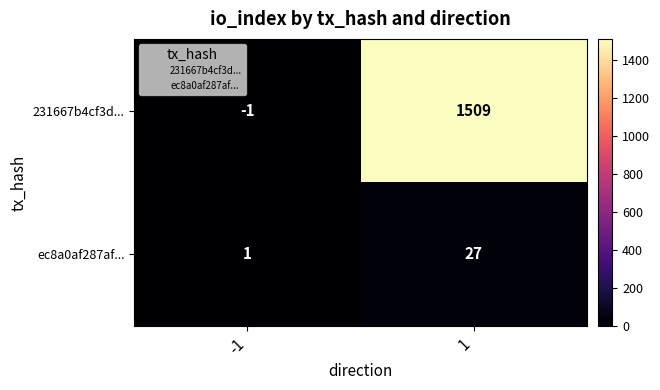

True or false: 231667b4cf3d... has a value of -1 at -1.

True